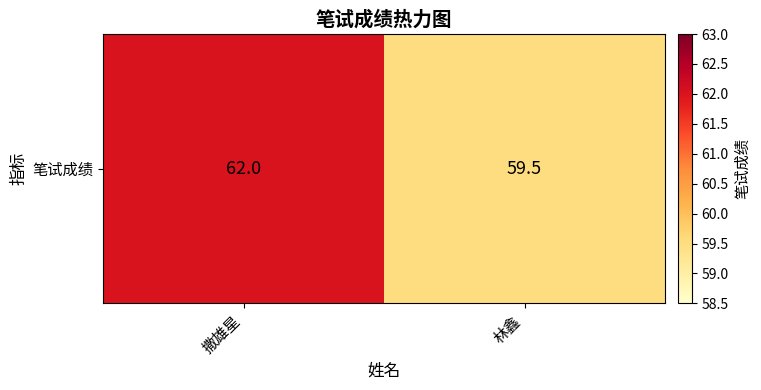

What is the difference between the maximum and minimum values?

2.5